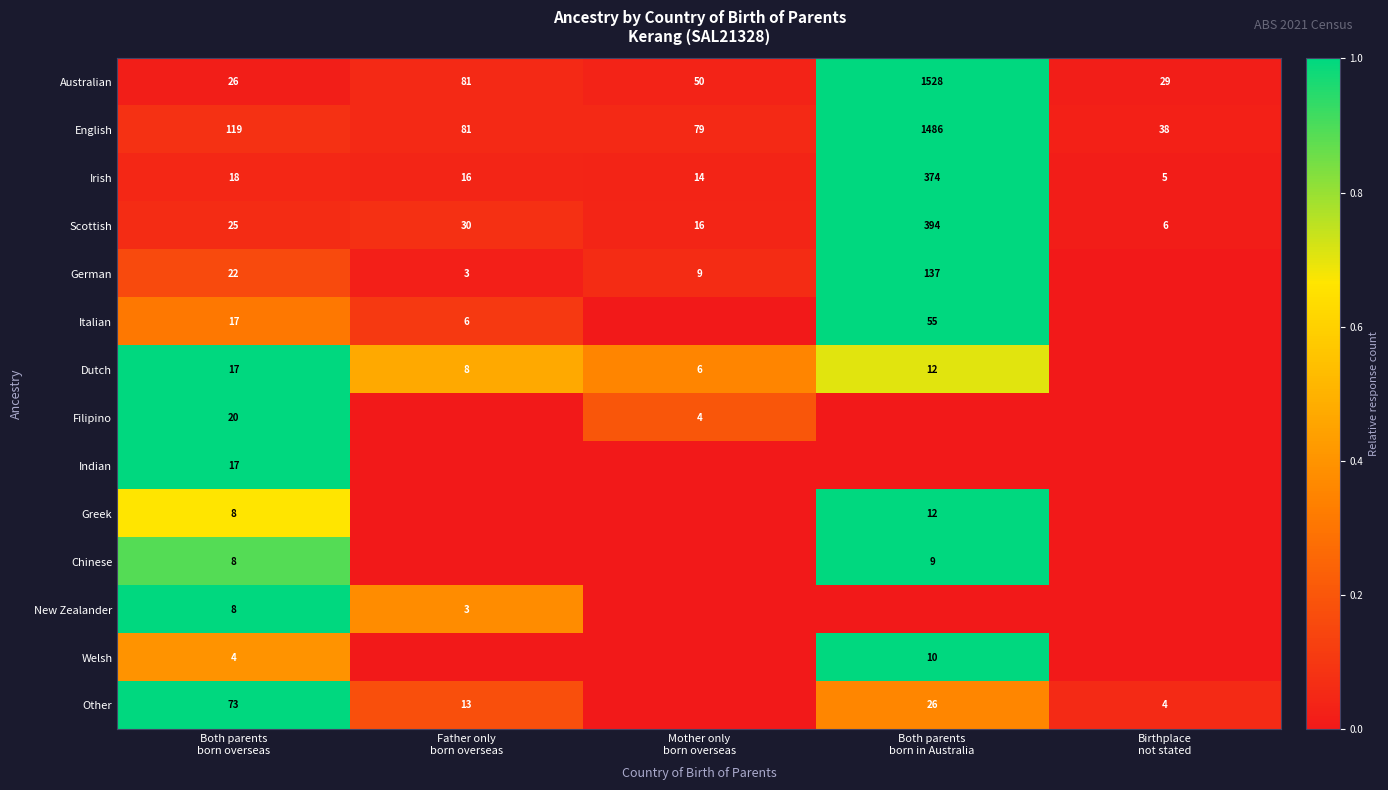

What is the difference between the maximum and minimum values in the Scottish series?

388